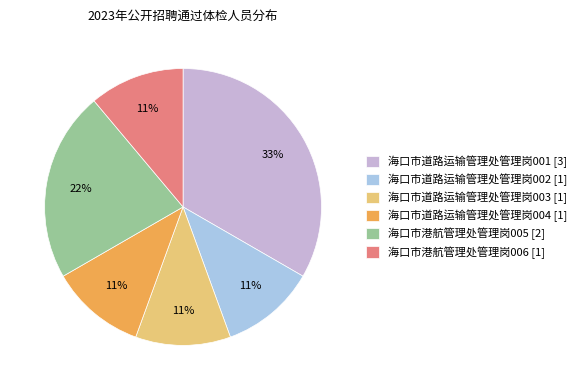

What is the largest slice in the pie chart?

海口市道路运输管理处管理岗001 [3]